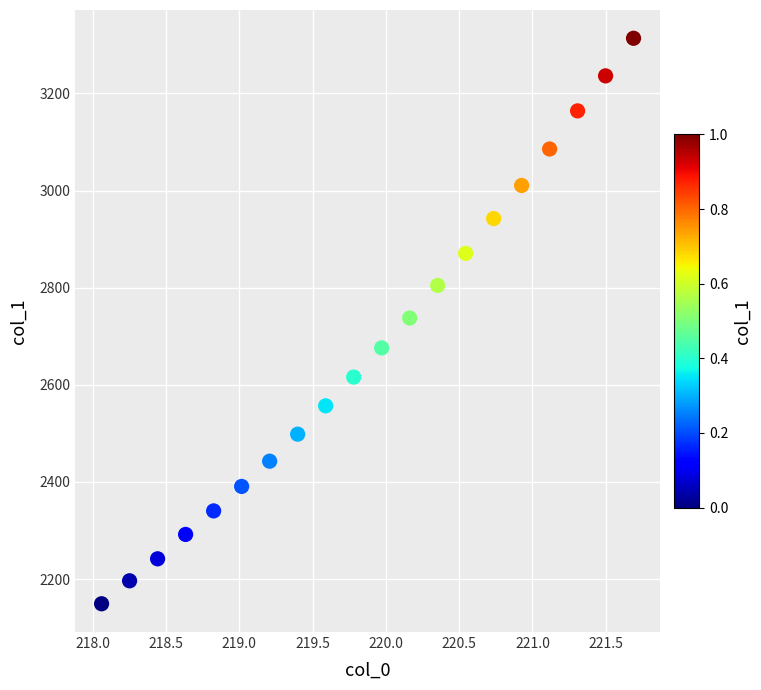

What is the range of Y values (max minus min)?

1164.6